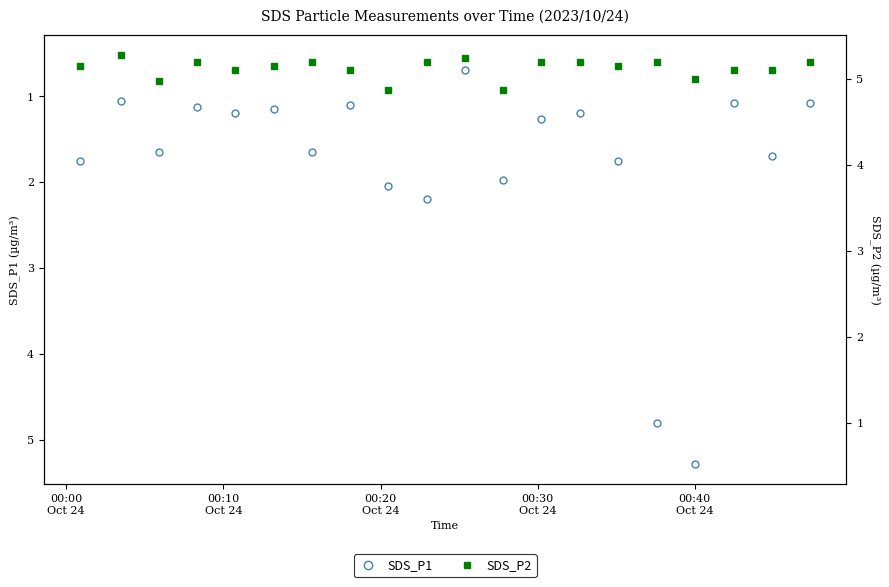

True or false: SDS_P2 and SDS_P1 cross at least once.

False